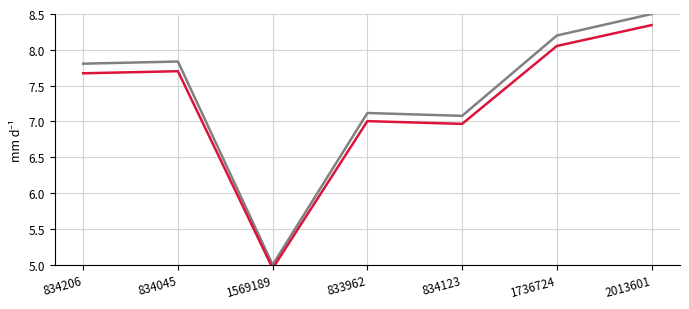

How many categories are shown in the chart?

7